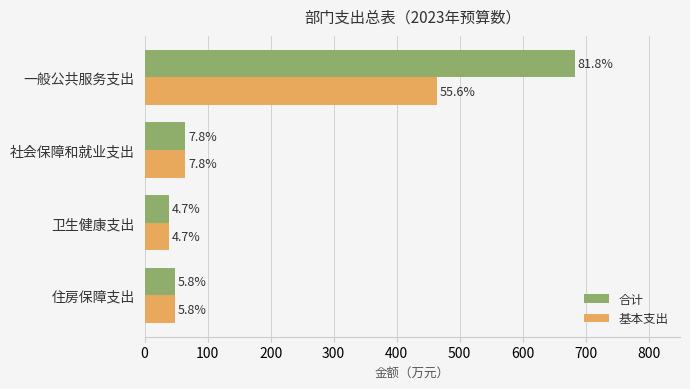

What are all the series names shown in the legend?

合计, 基本支出